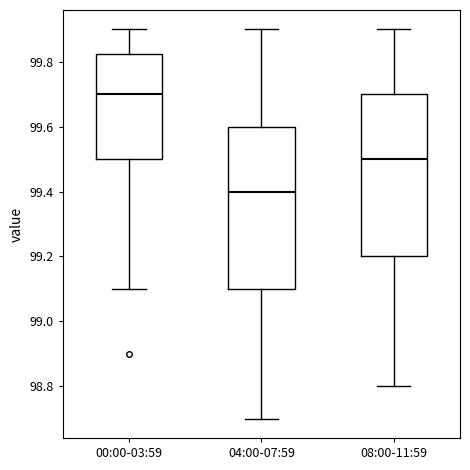

Reading left to right, transcribe this box plot: for each box, give where its median line is, the range the box spans, and where its two whiskers end, as read against the y-axis. The values are not printed on the chart, so give them approximately, as read against the axis.

00:00-03:59: median 99.70, box 99.50 to 99.82, whiskers 99.10 to 99.90
04:00-07:59: median 99.40, box 99.10 to 99.60, whiskers 98.70 to 99.90
08:00-11:59: median 99.50, box 99.20 to 99.70, whiskers 98.80 to 99.90